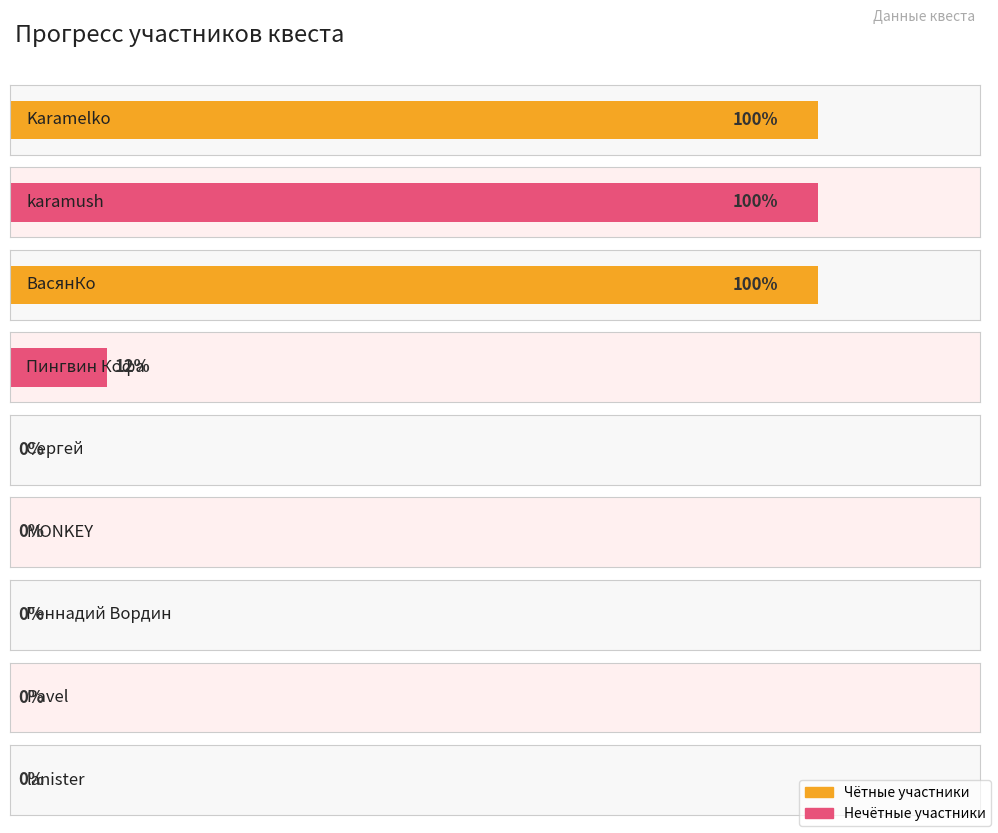

The chart shows a value of 47 at Сергей. True or false?

False